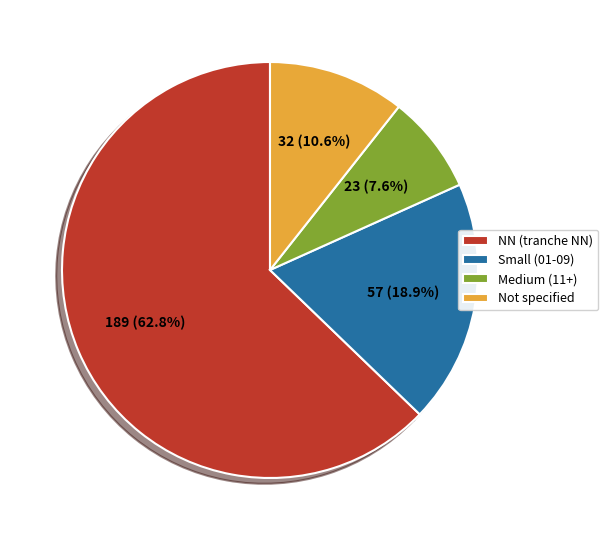

Which has a higher value, Medium (11+) or Not specified?

Not specified